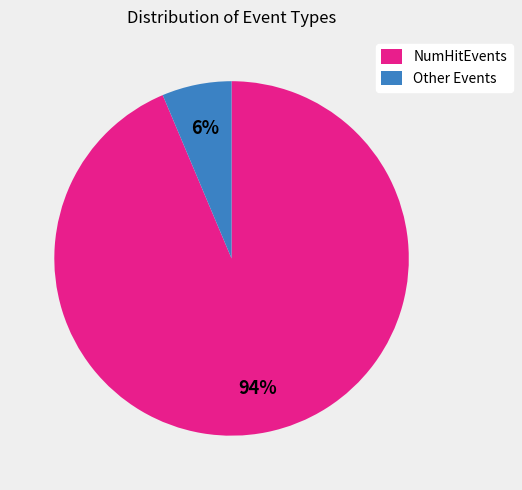

Rank the categories by value from lowest to highest.

Other Events, NumHitEvents